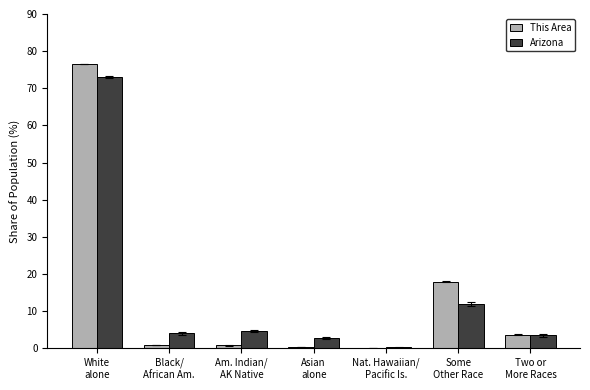

What is the average value of the This Area series?

14.3